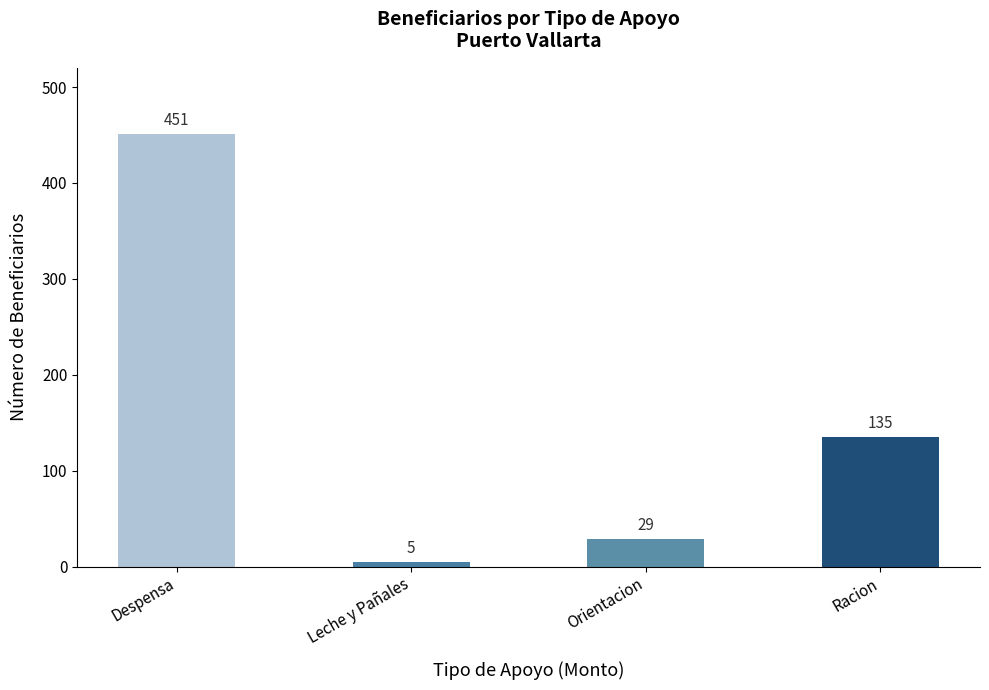

The chart shows a value of 5 at Leche y Pañales. True or false?

True